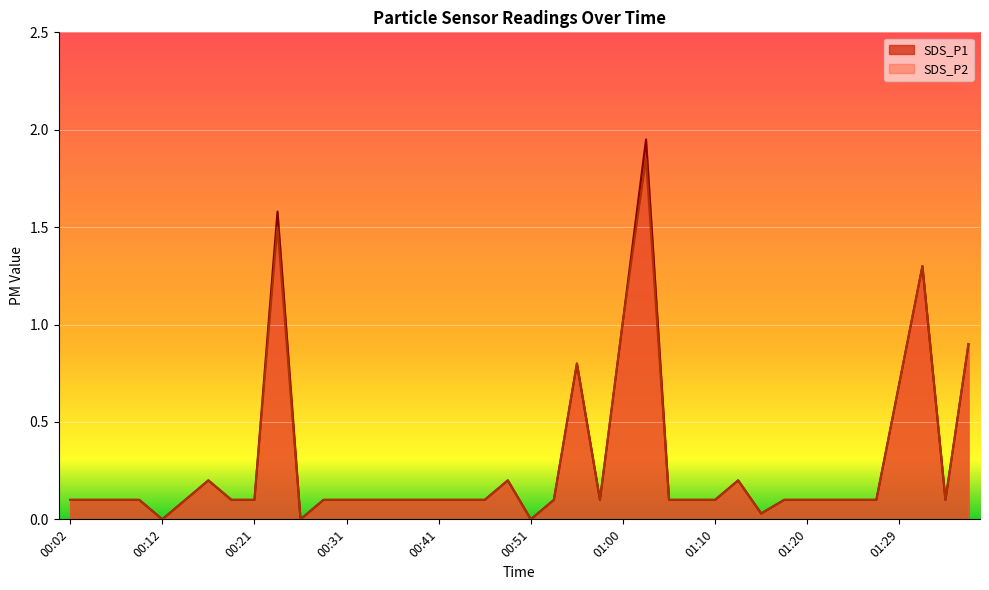

True or false: SDS_P1 and SDS_P2 intersect in this chart.

False